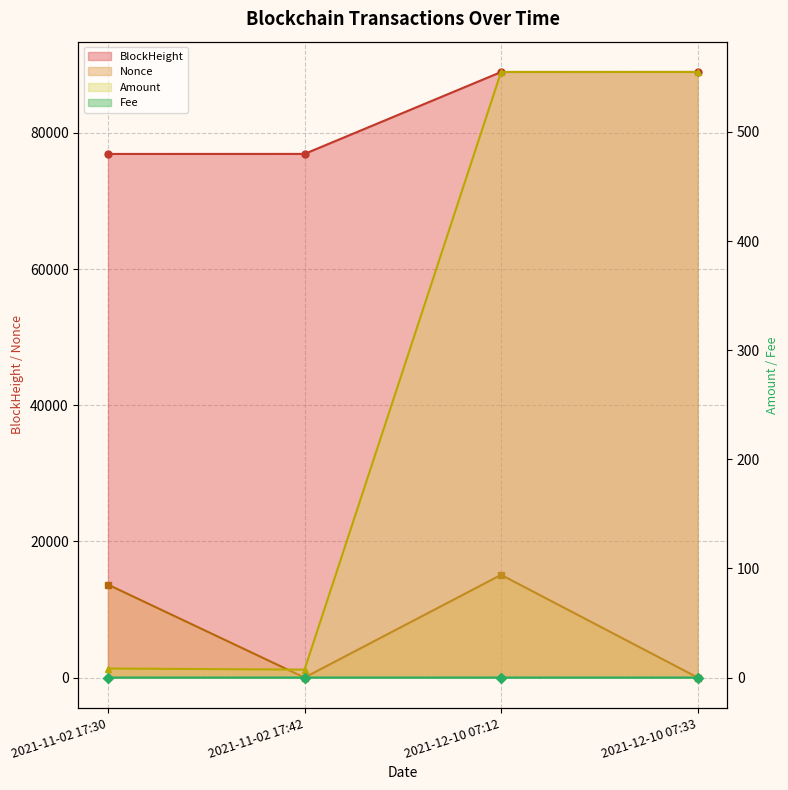

At which category does the chart reach its peak across all series?

2021-12-10 07:33